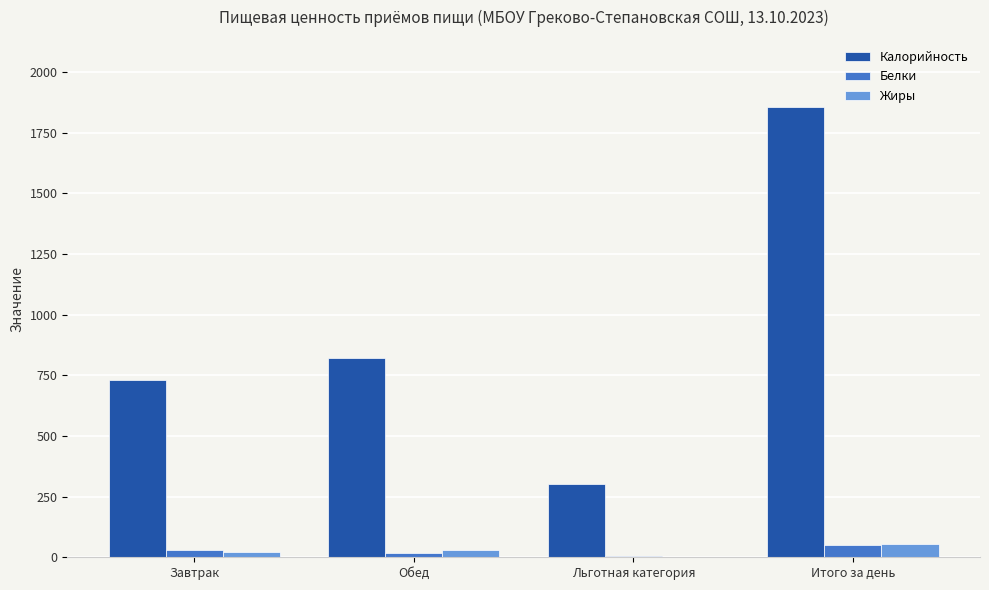

The Калорийность series shows 730 at Завтрак. True or false?

True